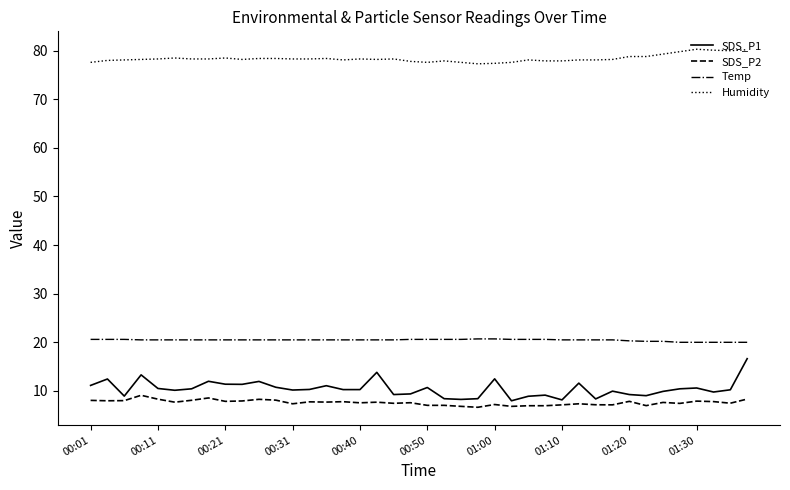

What are all the series names shown in the legend?

SDS_P1, SDS_P2, Temp, Humidity